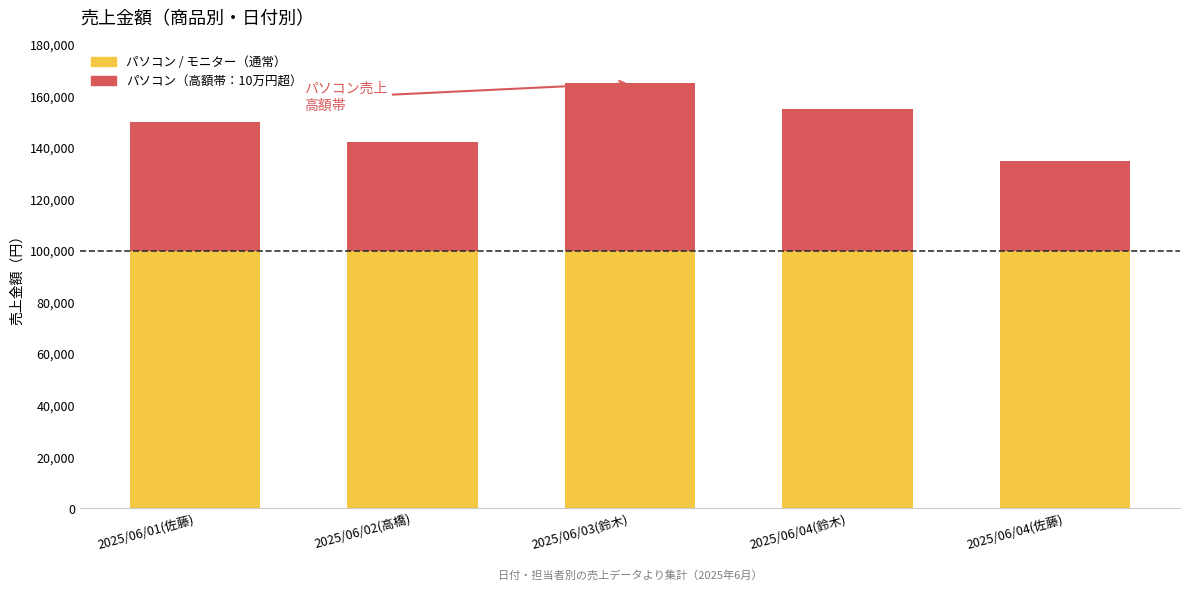

At which category is the sum across all series the highest?

2025/06/03(鈴木)